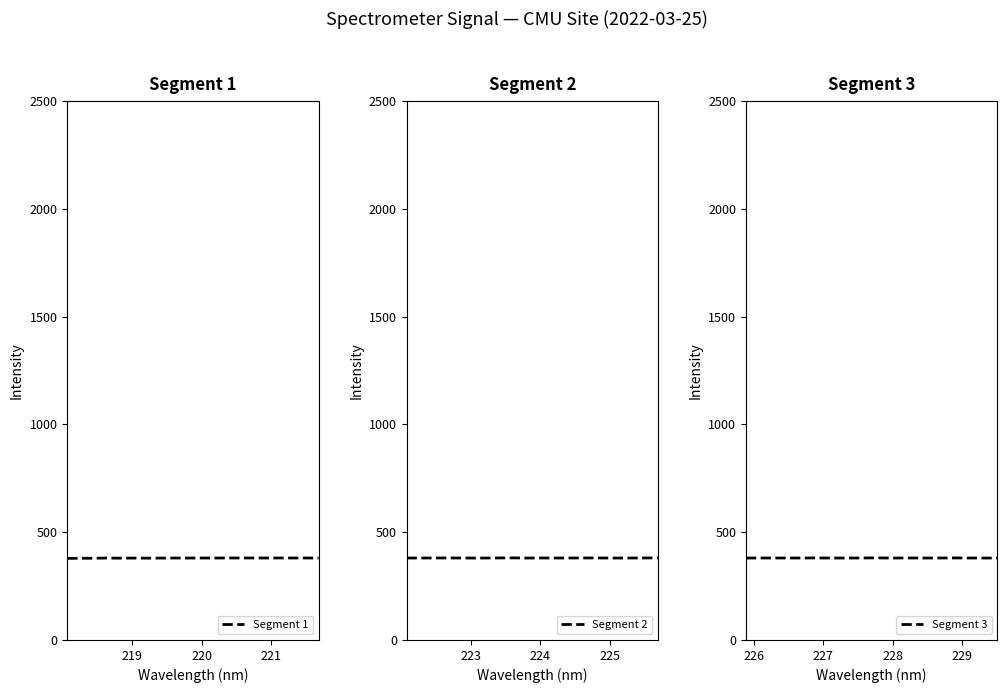

What is the highest value of the Segment 1 series?

380.3